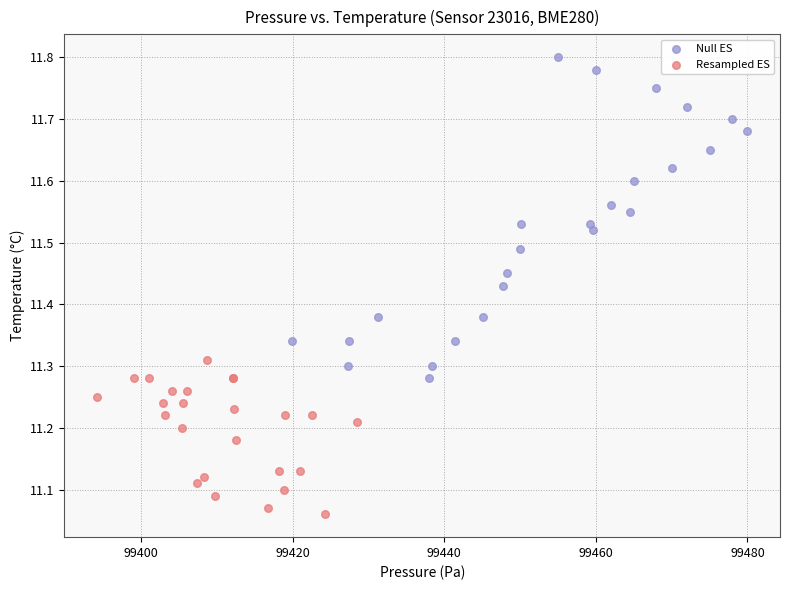

Which series contains the highest Y value?

Null ES